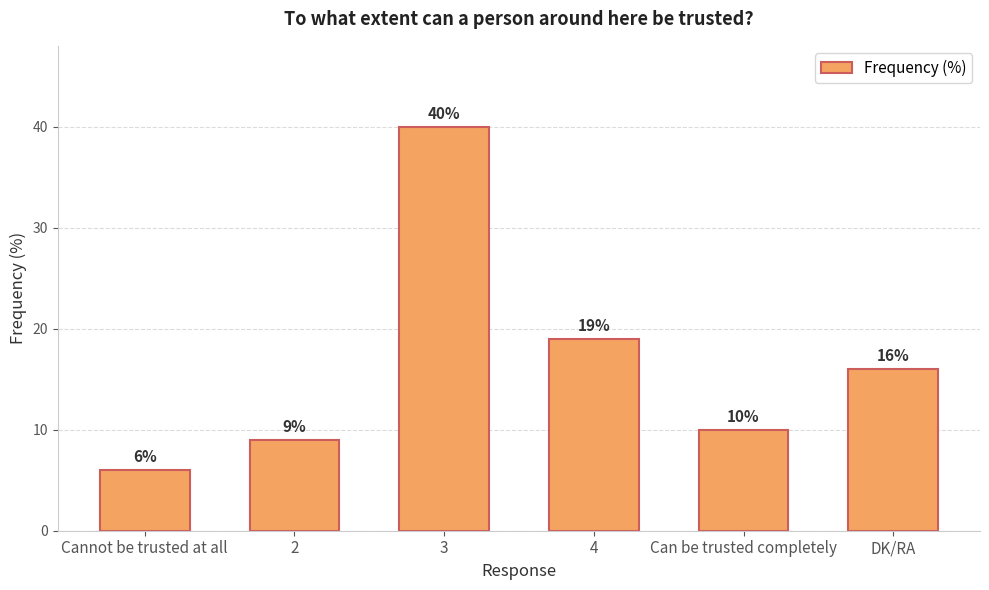

Rank the categories by value from lowest to highest.

Cannot be trusted at all, 2, Can be trusted completely, DK/RA, 4, 3